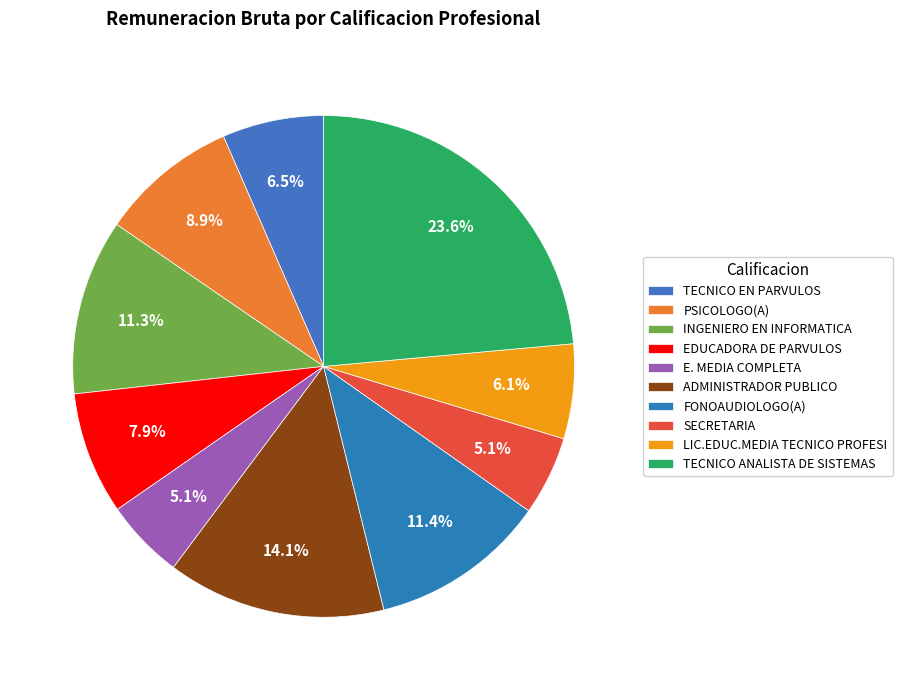

What is the smallest slice in the pie chart?

SECRETARIA